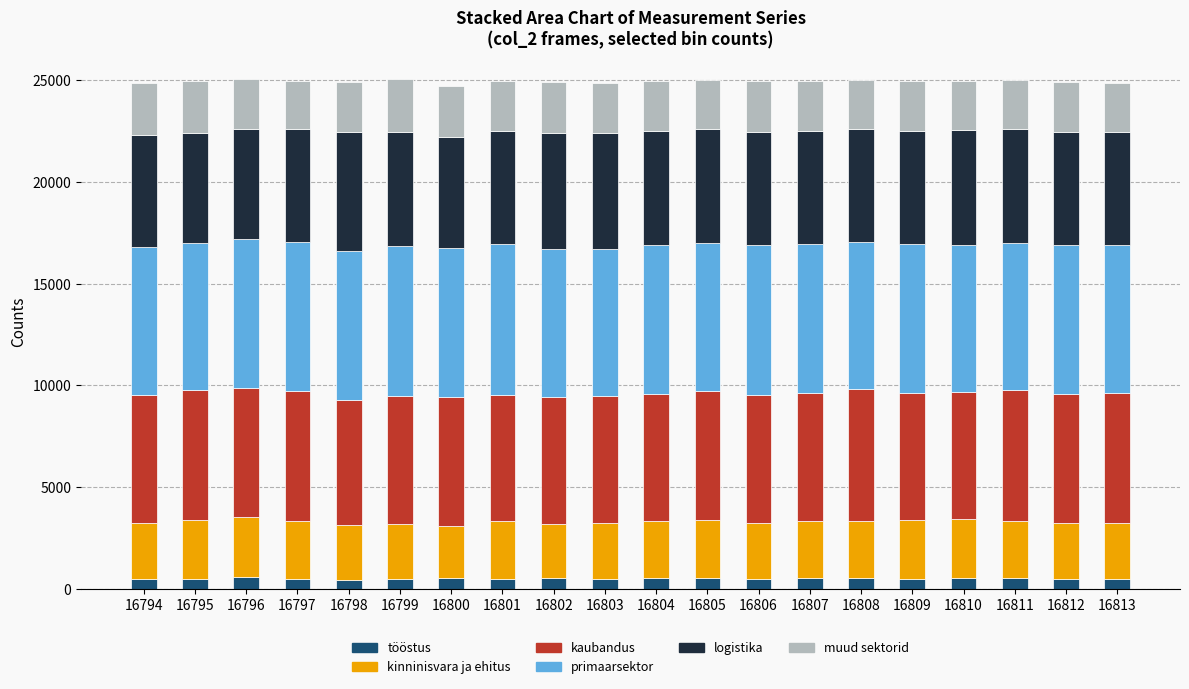

What is the sum of all tööstus values?

10130